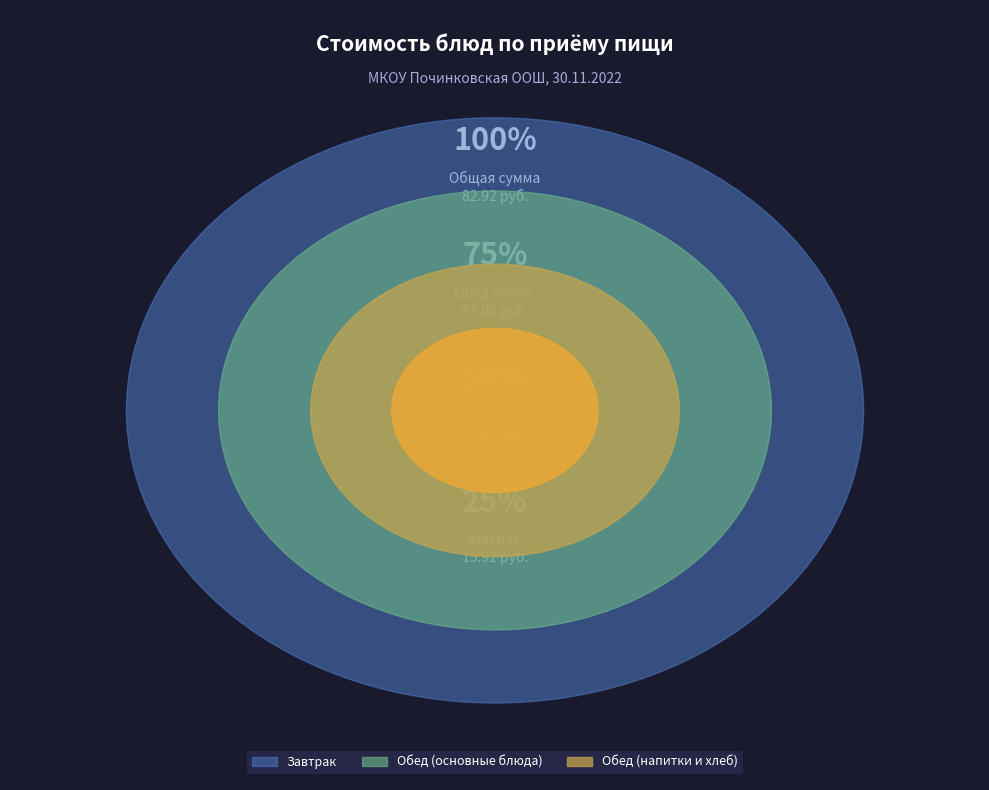

Is there a majority slice in this chart?

No